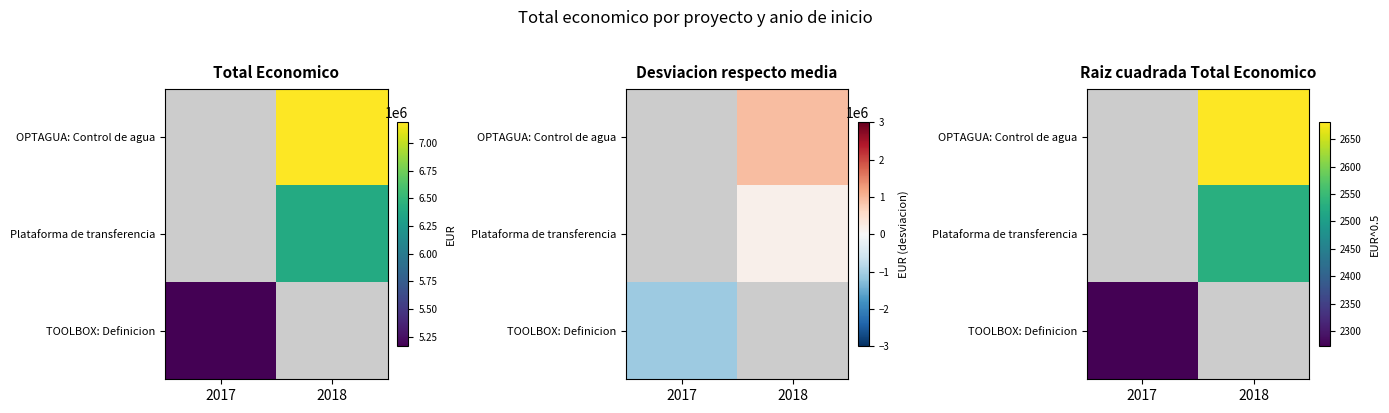

What value does the TOOLBOX: Definicion series have at 2017?

2272.3